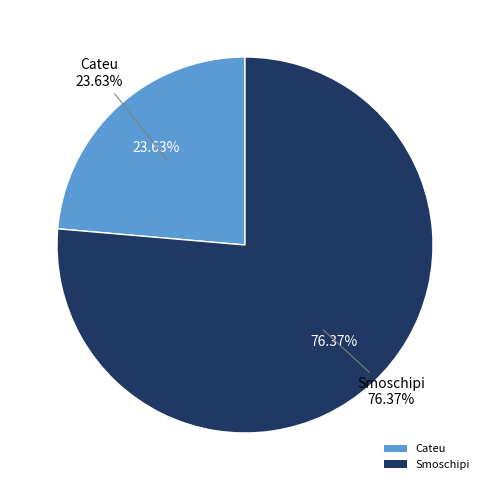

How many segments does this pie chart have?

2